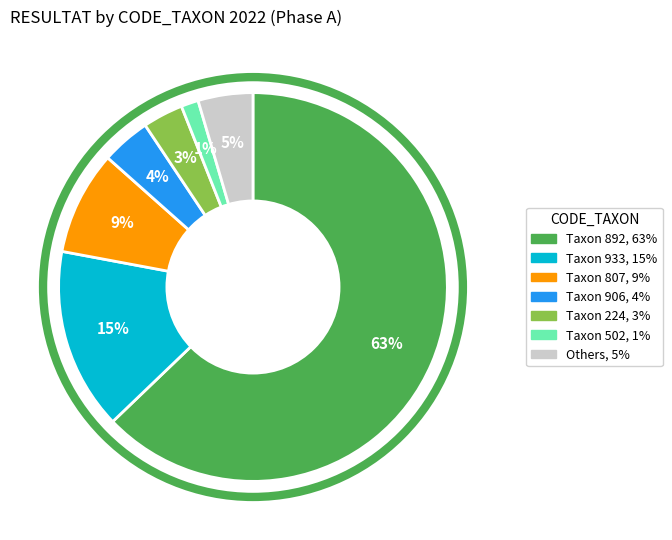

Is there a majority slice in this chart?

Yes